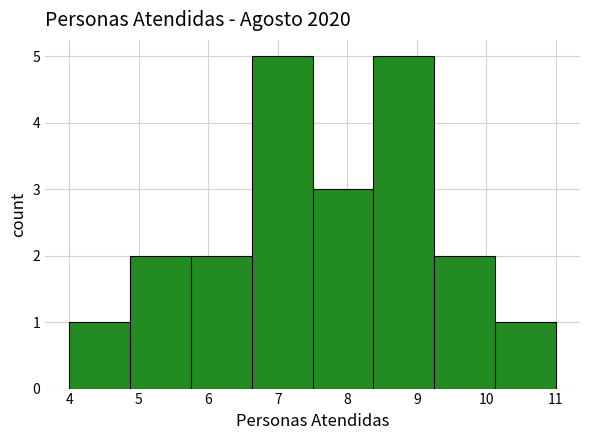

Reading left to right, transcribe this chart: for each bar, give the range it covers on the x-axis and its height. Neither the bar edges nor the heights are printed on the chart, so give them approximately, as read against the axes.

4.0 to 4.9: 1
4.9 to 5.8: 2
5.8 to 6.6: 2
6.6 to 7.5: 5
7.5 to 8.4: 3
8.4 to 9.3: 5
9.3 to 10.1: 2
10.1 to 11.0: 1